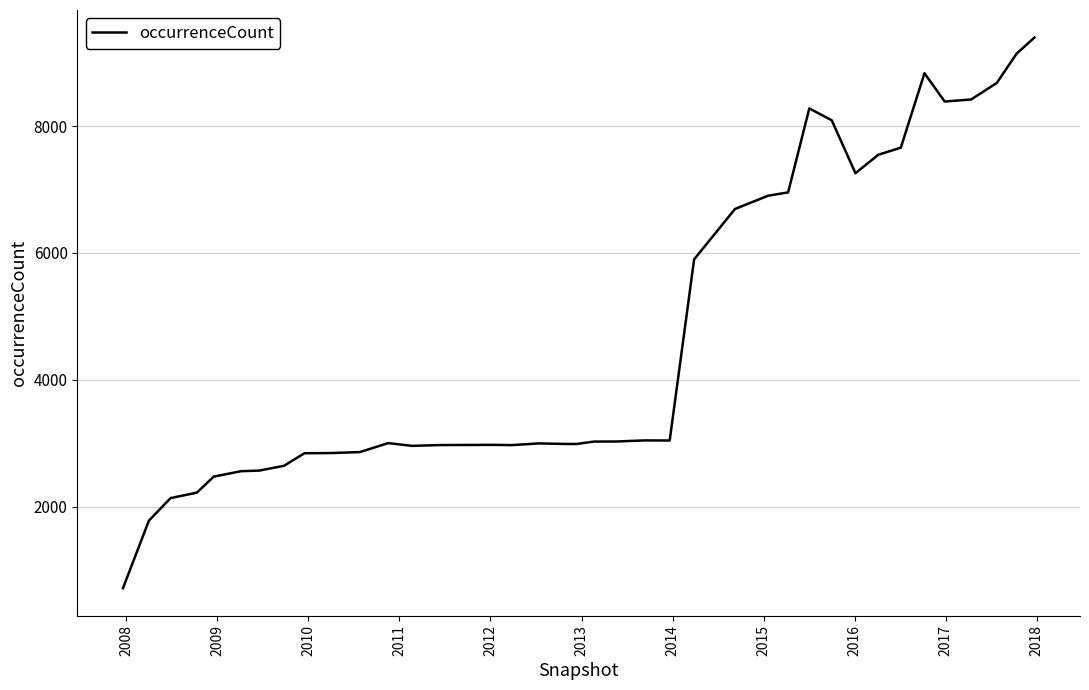

What is the maximum value shown in the chart?

9397